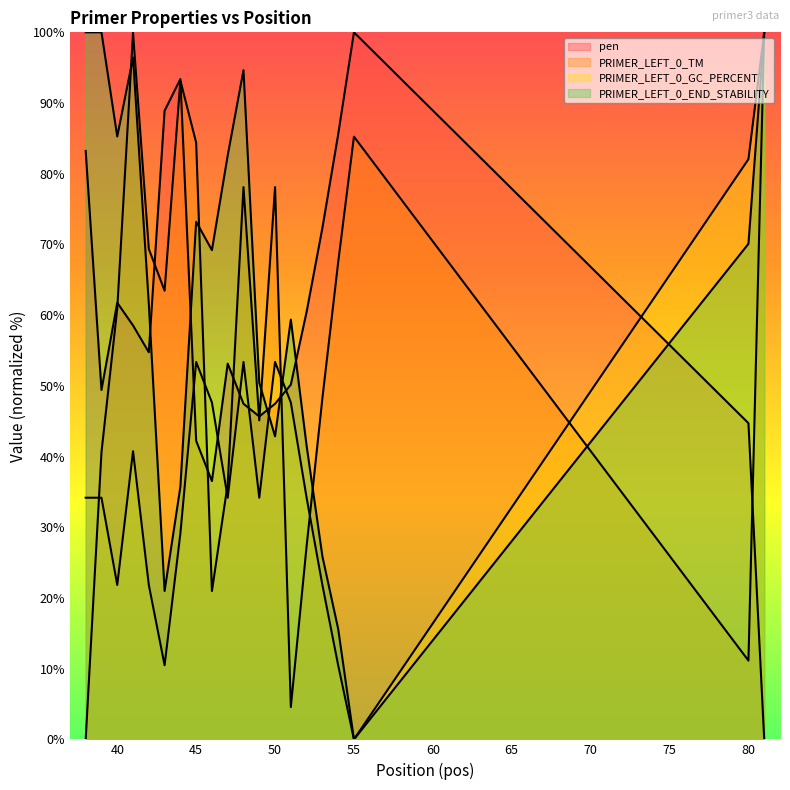

Which series ends up on top after the final intersection of PRIMER_LEFT_0_GC_PERCENT and pen?

PRIMER_LEFT_0_GC_PERCENT